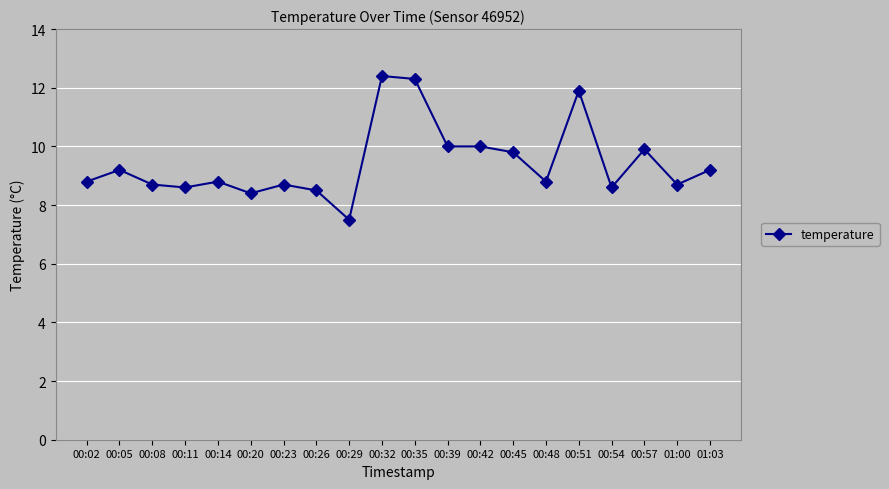

What is the difference between the maximum and minimum values?

4.9